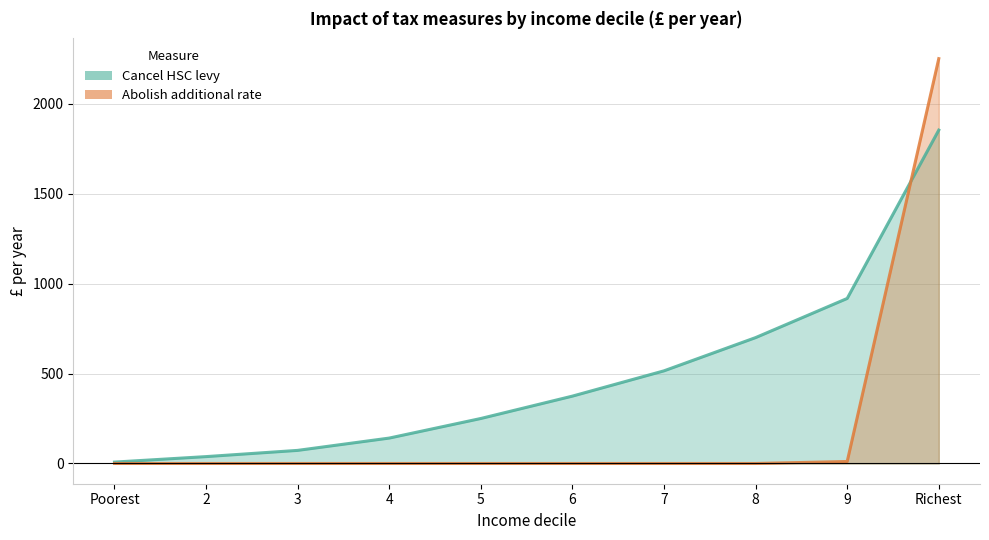

What are all the series names shown in the legend?

Cancel HSC levy, Abolish additional rate